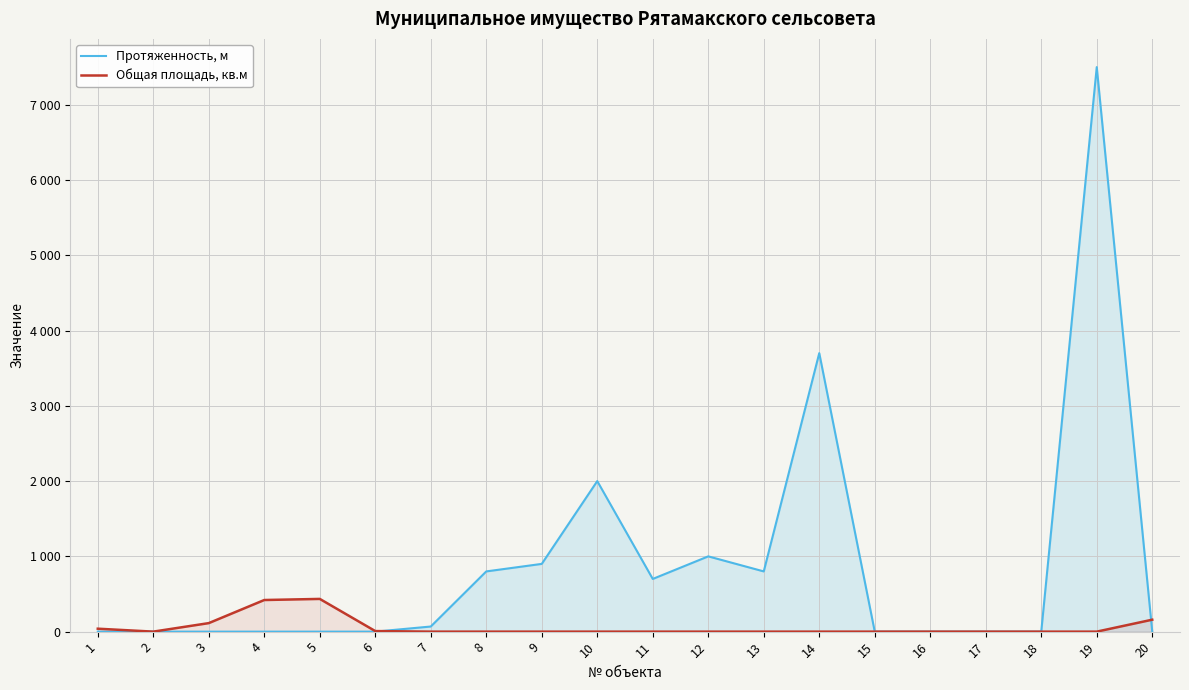

The Общая площадь, кв.м series shows 0.0 at 11. True or false?

True